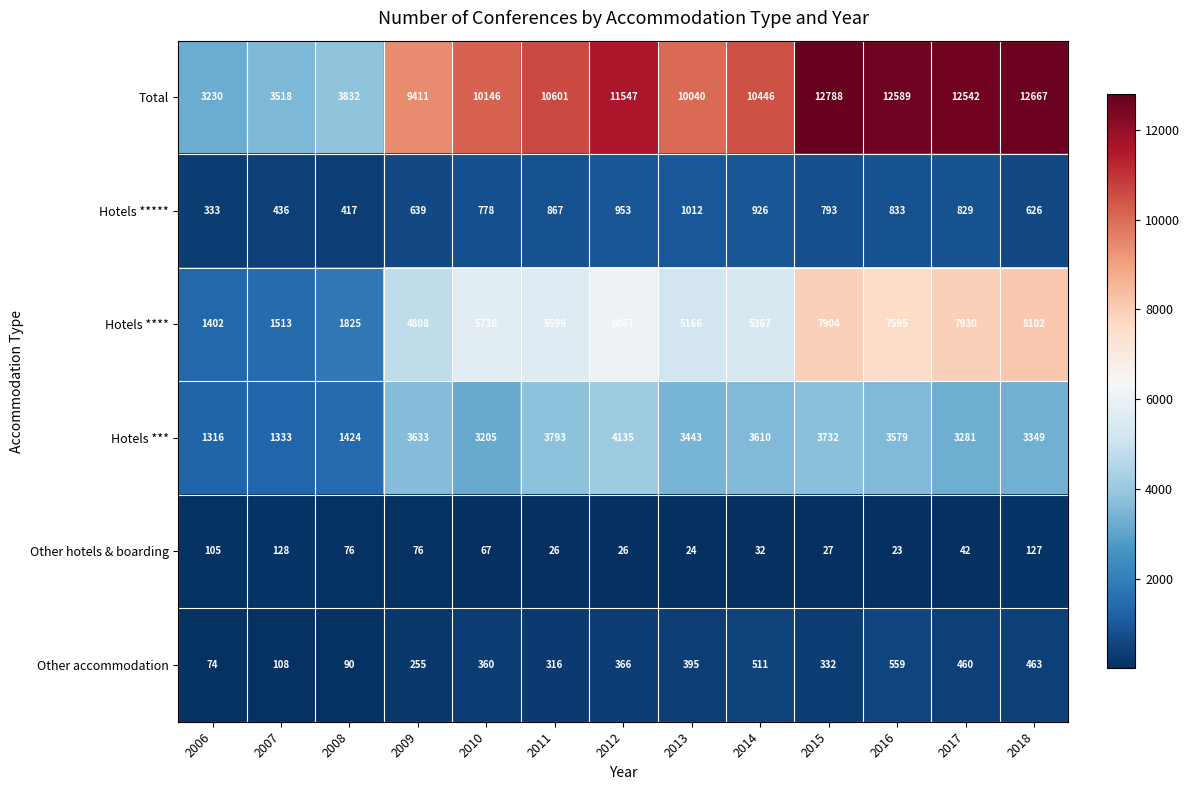

At which category is the sum across all series the highest?

2015